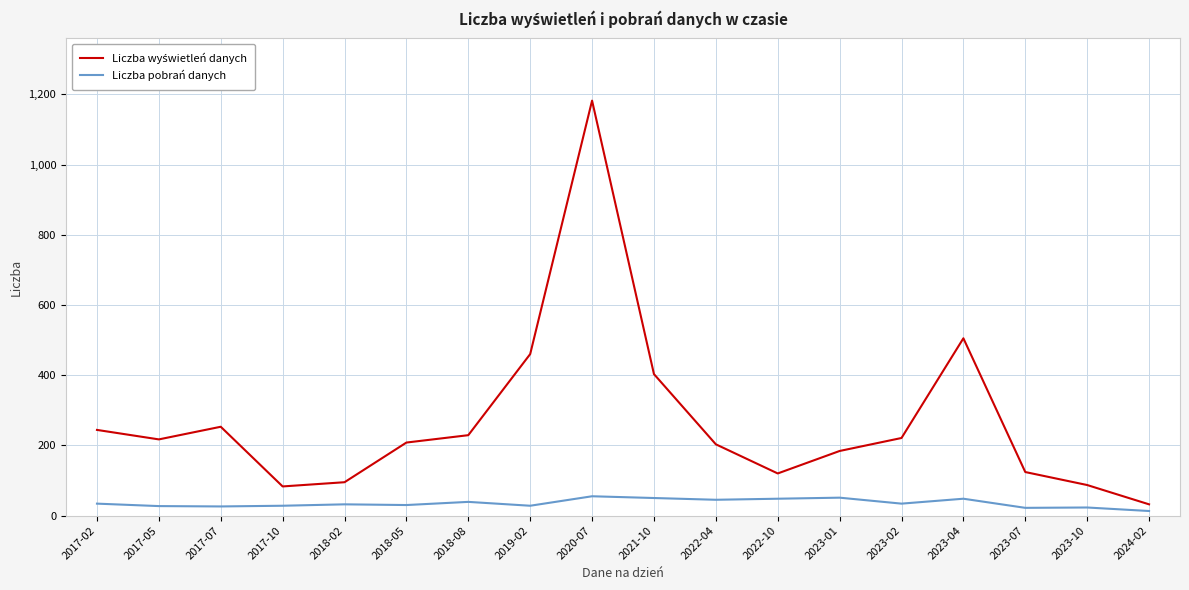

At which category is the sum across all series the highest?

2020-07